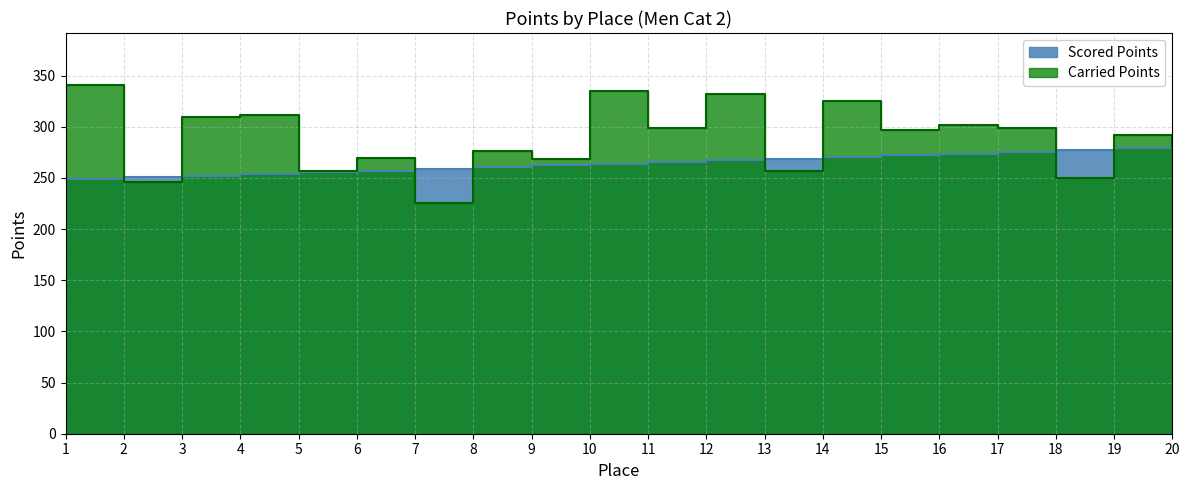

At which label does Carried Points first exceed 297?

1